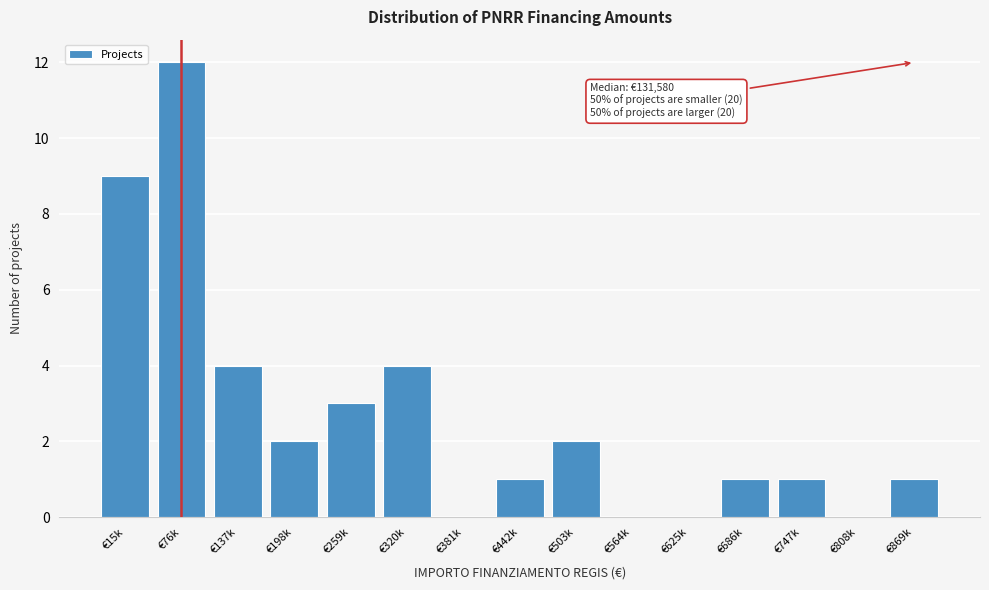

Reading left to right, extract all data points from this chart.

€15k=9	€76k=12	€137k=4	€198k=2	€259k=3	€320k=4	€381k=0	€442k=1	€503k=2	€564k=0	€625k=0	€686k=1	€747k=1	€808k=0	€869k=1